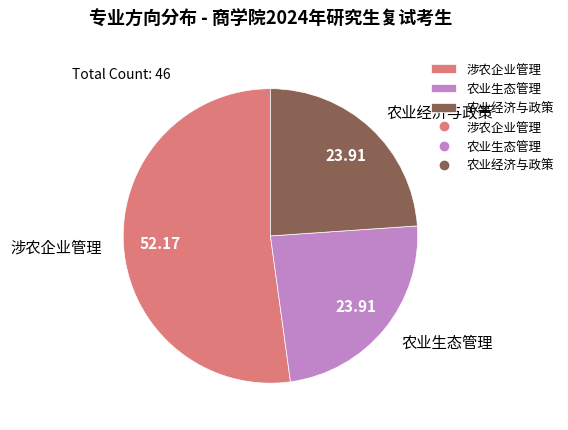

Do 涉农企业管理 and 农业经济与政策 together represent more than half of the pie?

Yes